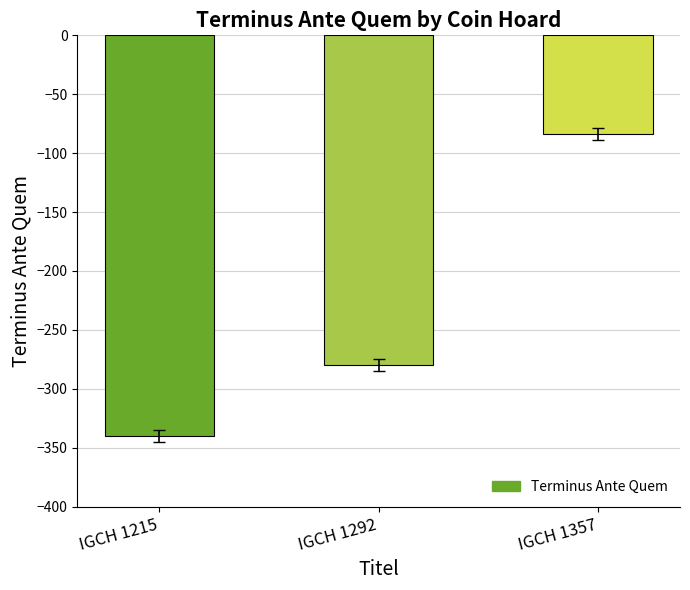

What is the sum of the values at IGCH 1357 and IGCH 1292?

-364